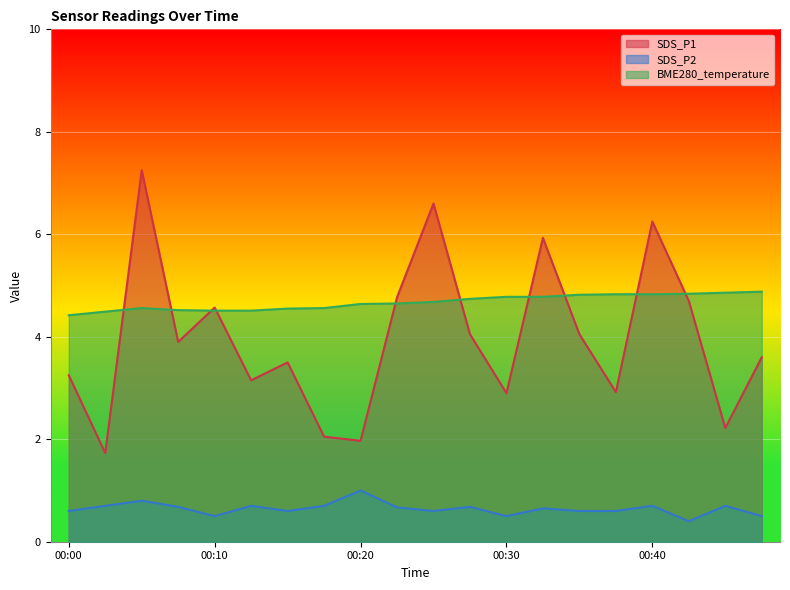

Reading left to right, extract all data points from this chart.

SDS_P1: 3.2	1.7	7.2	3.9	4.6	3.1	3.5	2.0	2.0	4.8	6.6	4.0	2.9	5.9	4.0	2.9	6.2	4.7	2.2	3.6
SDS_P2: 0.6	0.7	0.8	0.7	0.5	0.7	0.6	0.7	1.0	0.7	0.6	0.7	0.5	0.7	0.6	0.6	0.7	0.4	0.7	0.5
BME280_temperature: 4.4	4.5	4.6	4.5	4.5	4.5	4.5	4.6	4.6	4.7	4.7	4.7	4.8	4.8	4.8	4.8	4.8	4.8	4.9	4.9